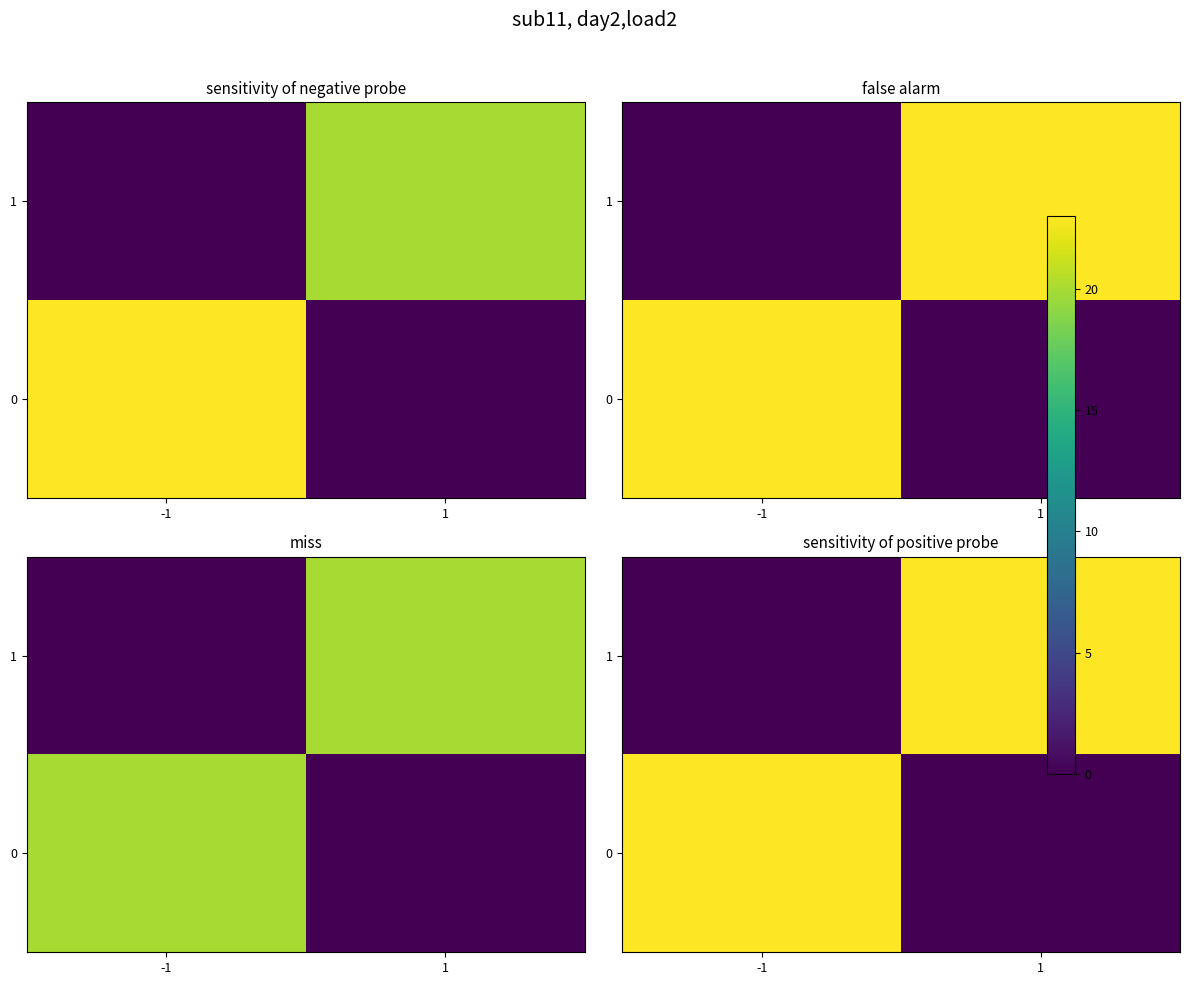

The value of 1 at 1 is 9.0. True or false?

False